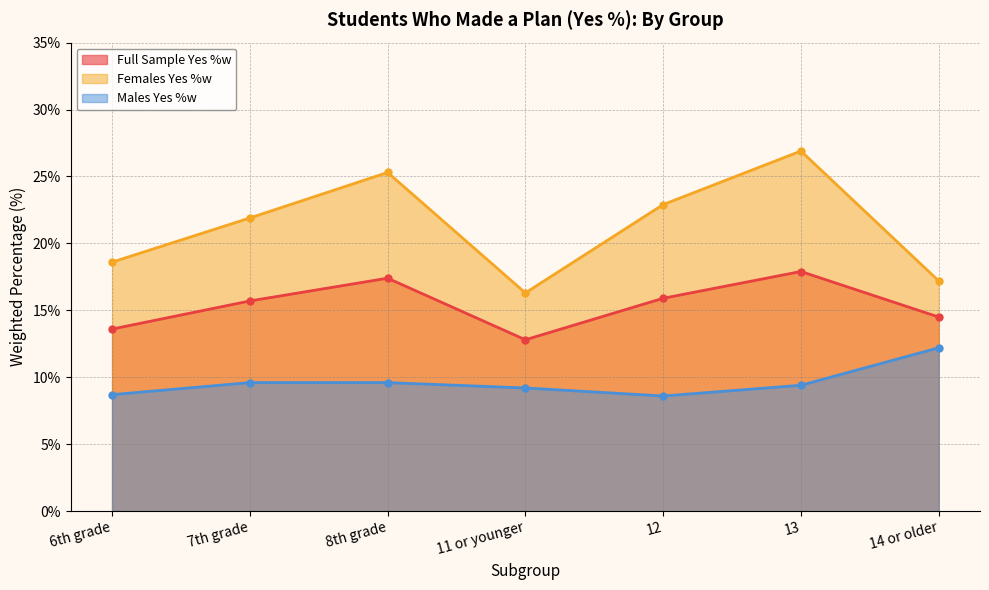

True or false: Males Yes %w and Females Yes %w cross at least once.

False